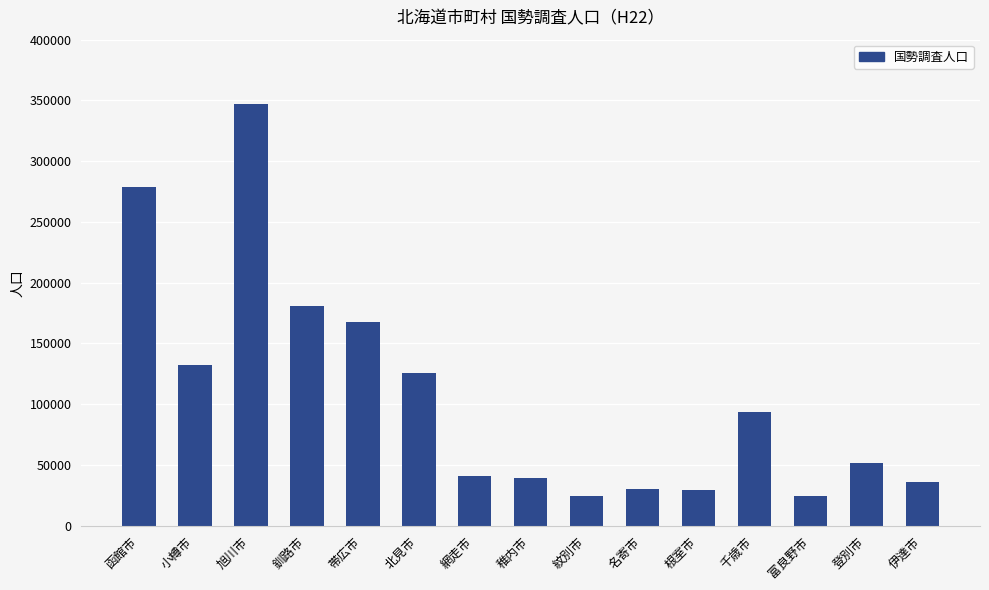

What is the value of the 10th bar from the left?

30591